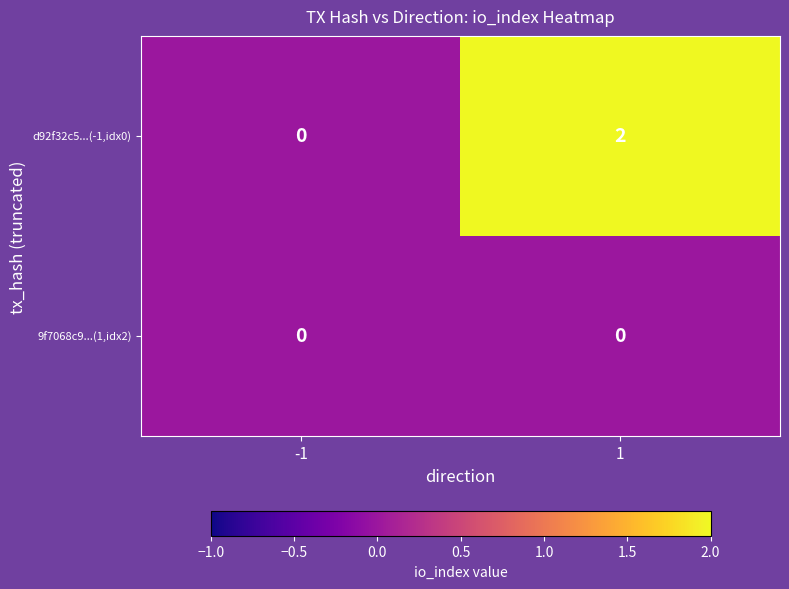

Is the value of d92f32c5...(-1,idx0) at 1 greater than the value of 9f7068c9...(1,idx2) at -1?

Yes